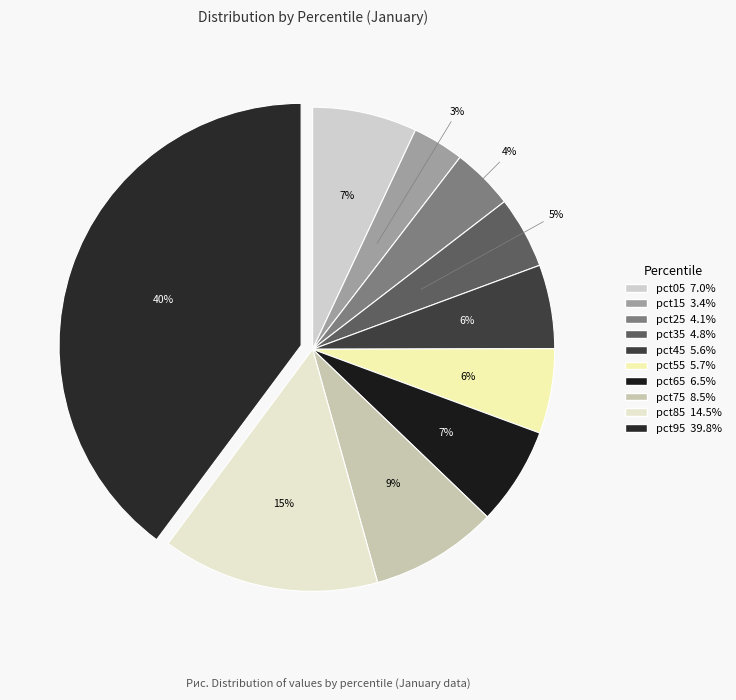

To the nearest percent, what is the combined percentage of pct05 and pct15?

10%